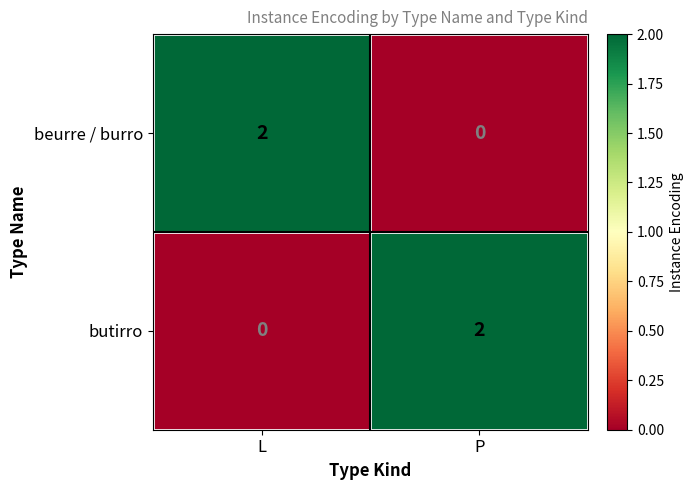

What is the total value across all series at P?

2